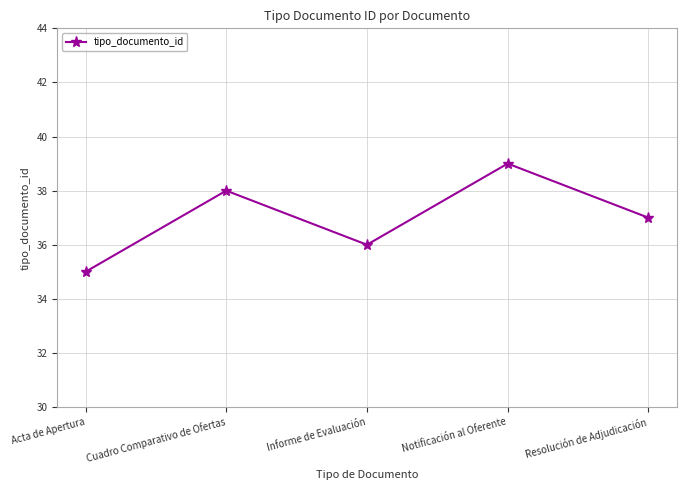

What is the change in value from Acta de Apertura to Resolución de Adjudicación?

+2